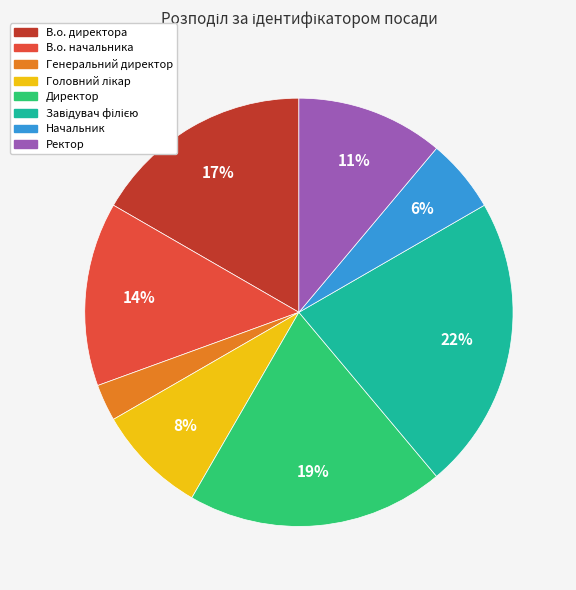

Which has a higher value, Начальник or В.о. директора?

В.о. директора